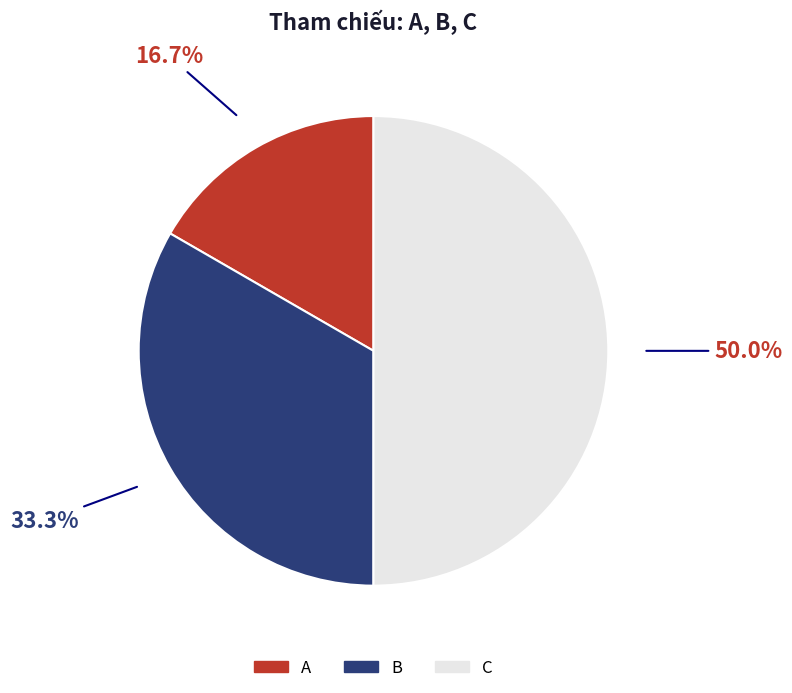

Between A and C, which is larger?

C